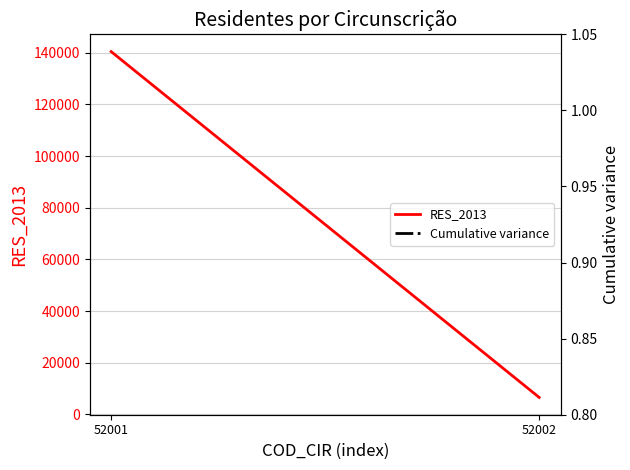

The value of RES_2013 at 52001 is 56361.8. True or false?

False